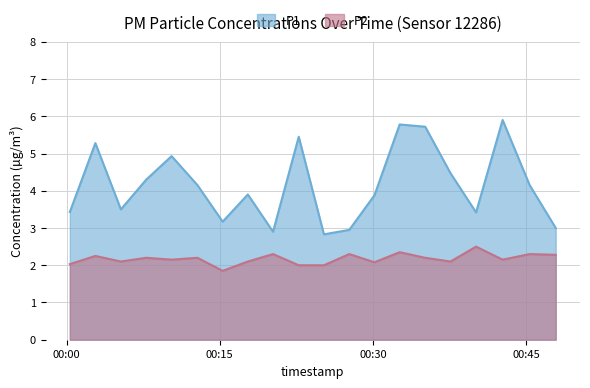

The value of P2 at 2022-08-11T00:17:45 is 2.1. True or false?

True